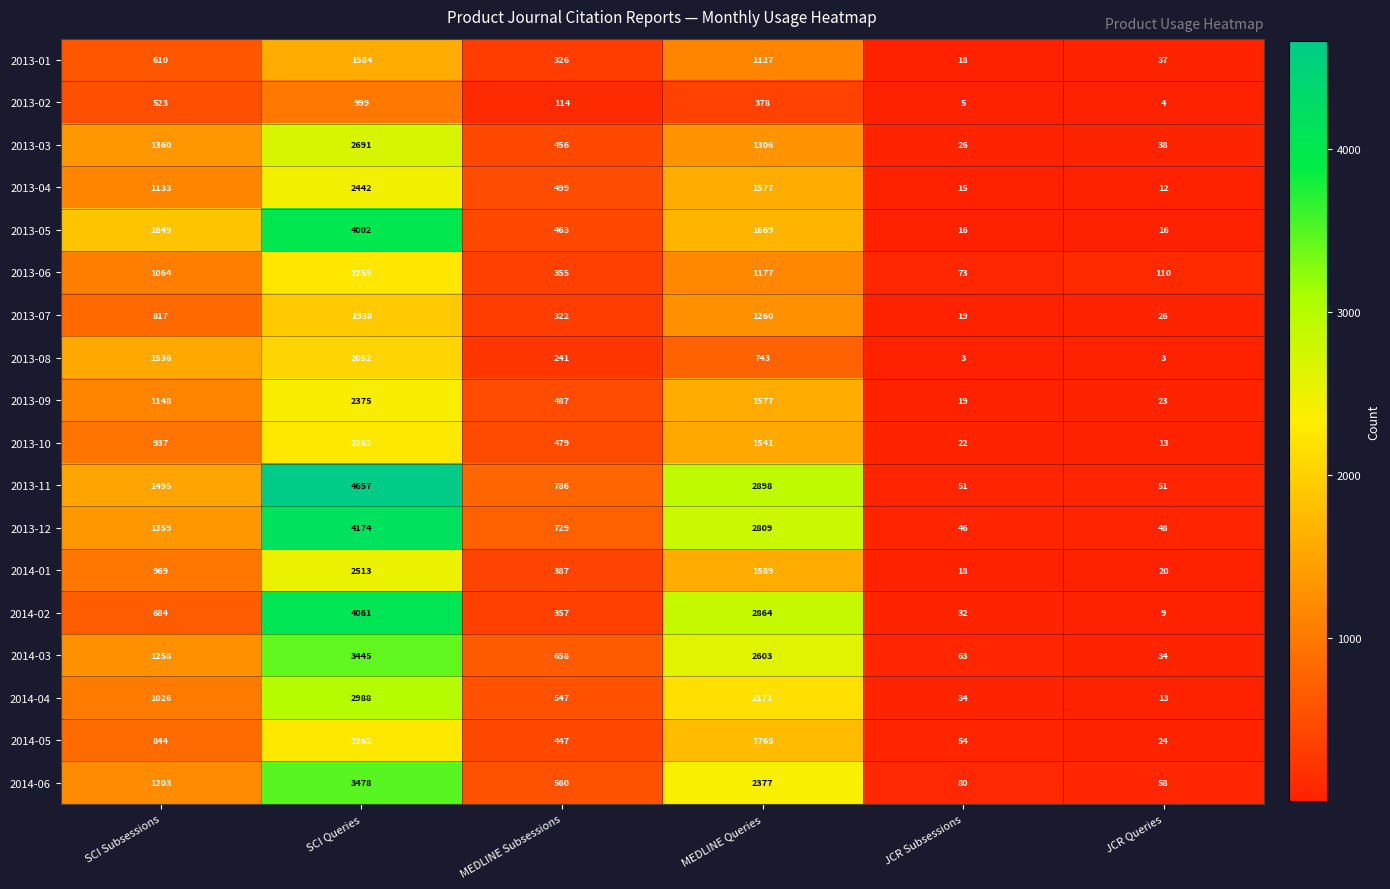

What is the difference between the highest and lowest values at SCI Subsessions?

1326